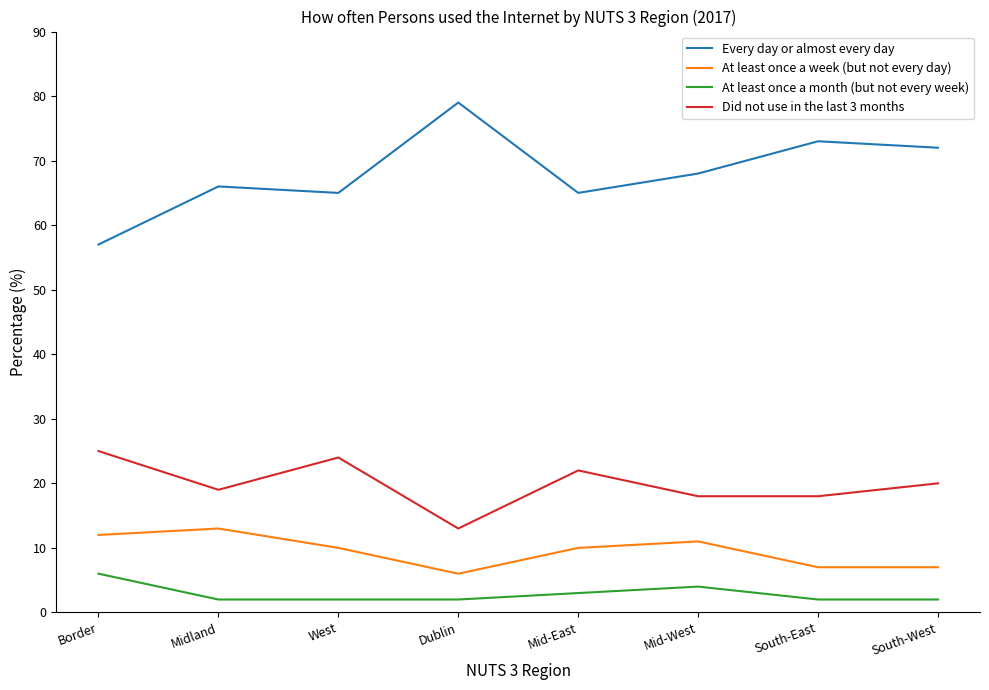

How many categories are shown in the chart?

8